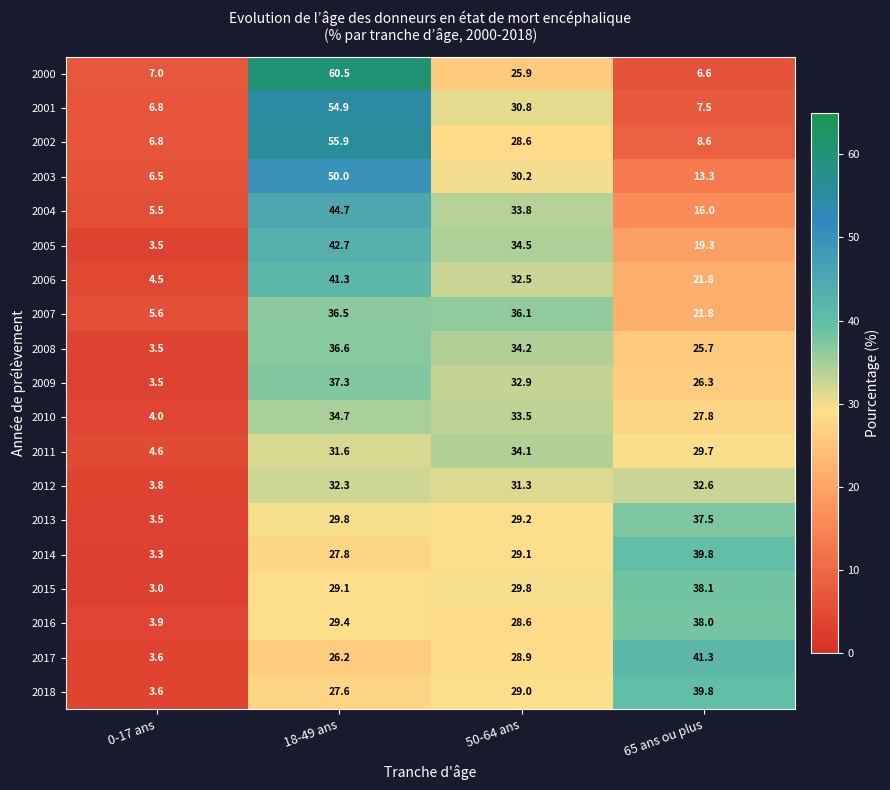

At 18-49 ans, list the series in order from smallest to largest.

2017, 2018, 2014, 2015, 2016, 2013, 2011, 2012, 2010, 2007, 2008, 2009, 2006, 2005, 2004, 2003, 2001, 2002, 2000